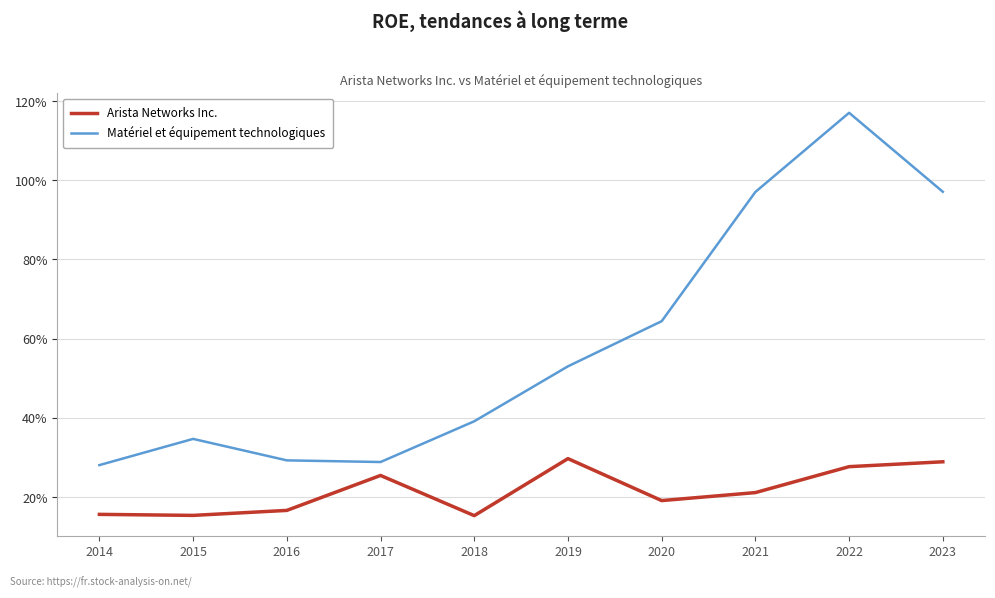

True or false: Arista Networks Inc. has more than 0 points higher than both neighbors.

True